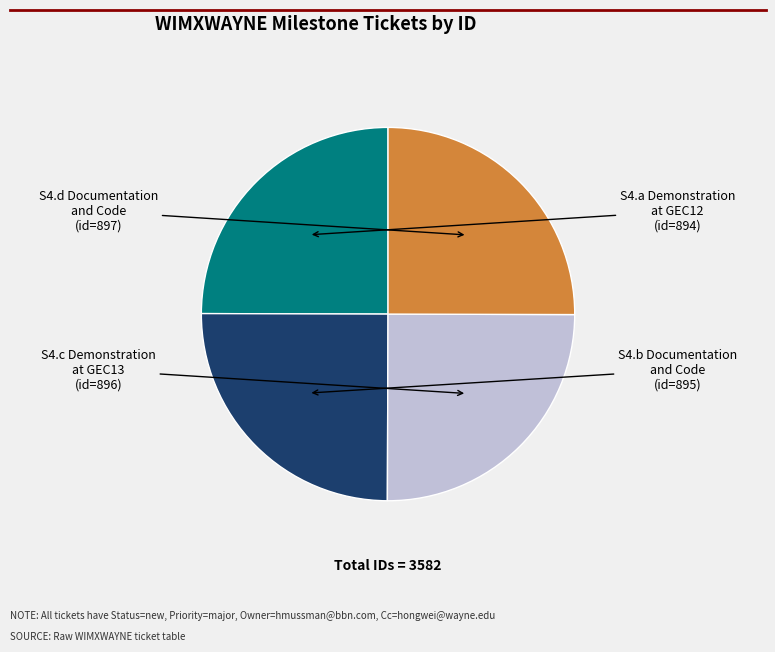

How many segments does this pie chart have?

4